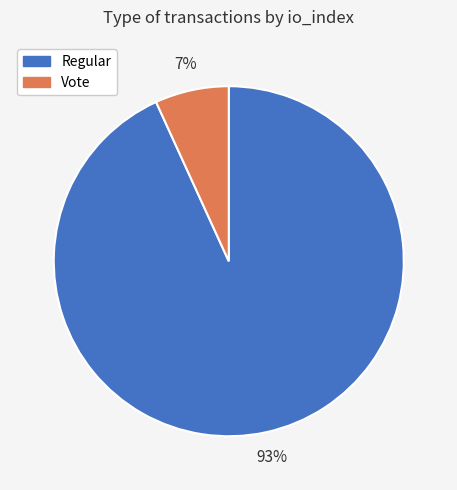

To the nearest percent, what percentage of the pie is Regular?

93%